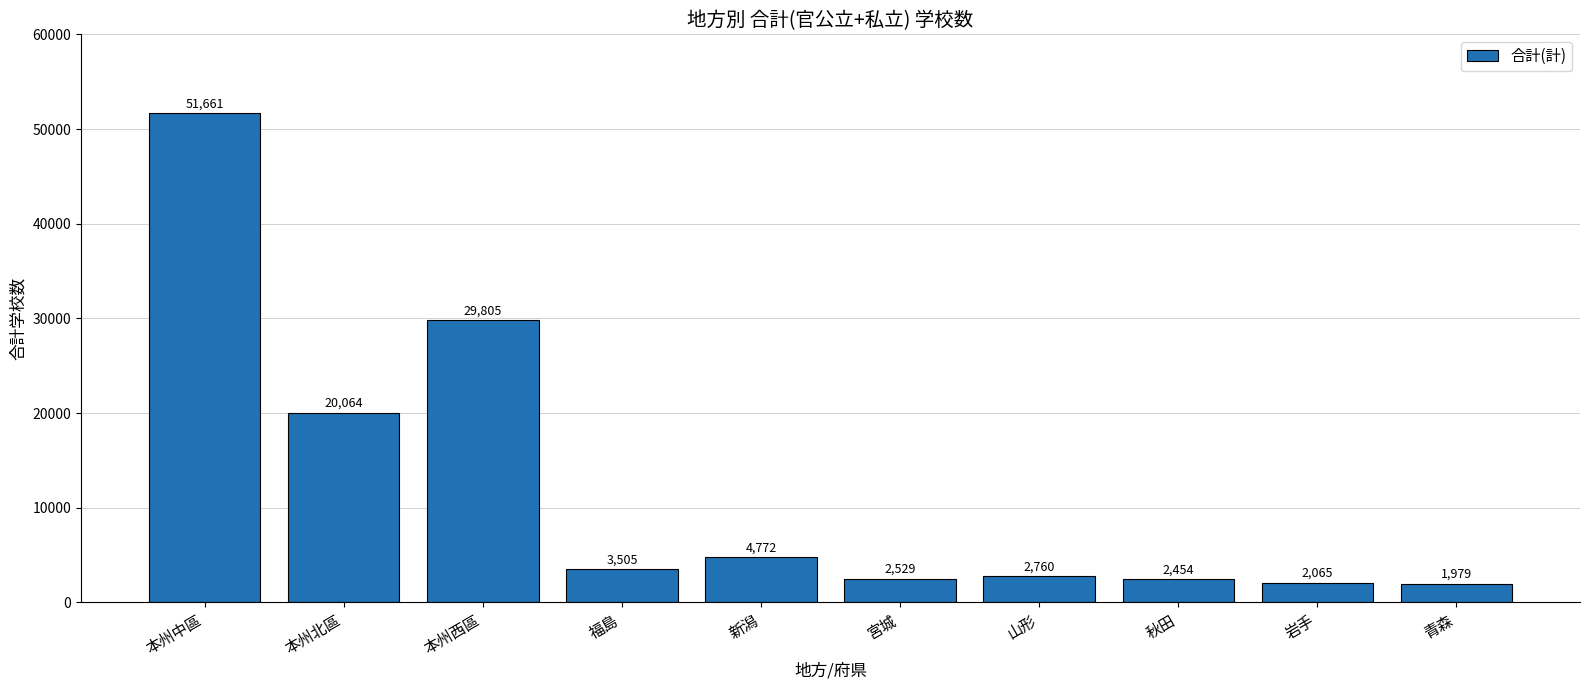

Reading left to right, transcribe all the data shown in this chart.

51661	20064	29805	3505	4772	2529	2760	2454	2065	1979